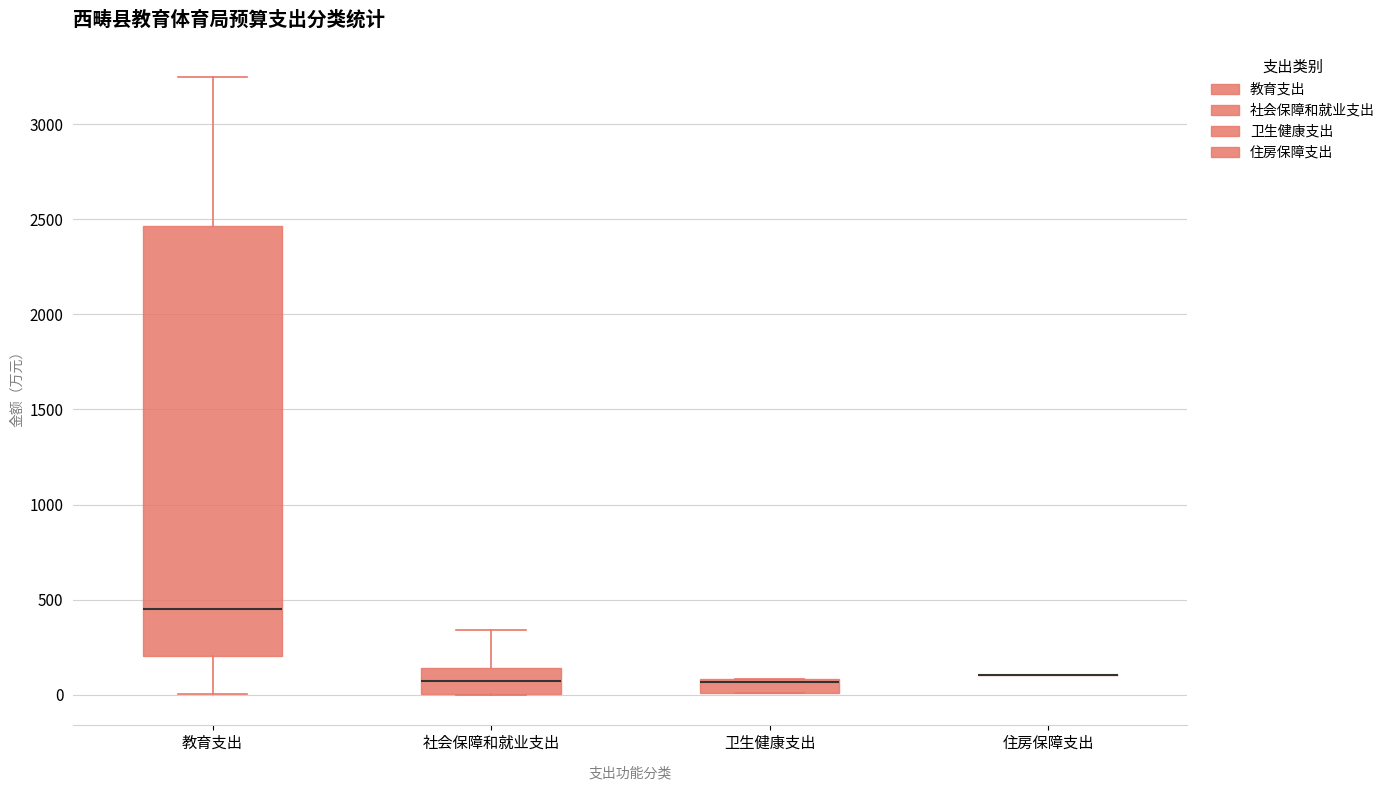

Reading left to right, read every box against the y-axis: the position of its median line, the range the box covers, and the ends of its whiskers. The values are not printed on the chart, so give them approximately, as read against the axis.

教育支出: median 450, box 200 to 2450, whiskers 0 to 3250
社会保障和就业支出: median 50, box 0 to 150, whiskers 0 to 350
卫生健康支出: median 50, box 0 to 100, whiskers 0 to 100
住房保障支出: box collapsed to a line at 100, whiskers 100 to 100